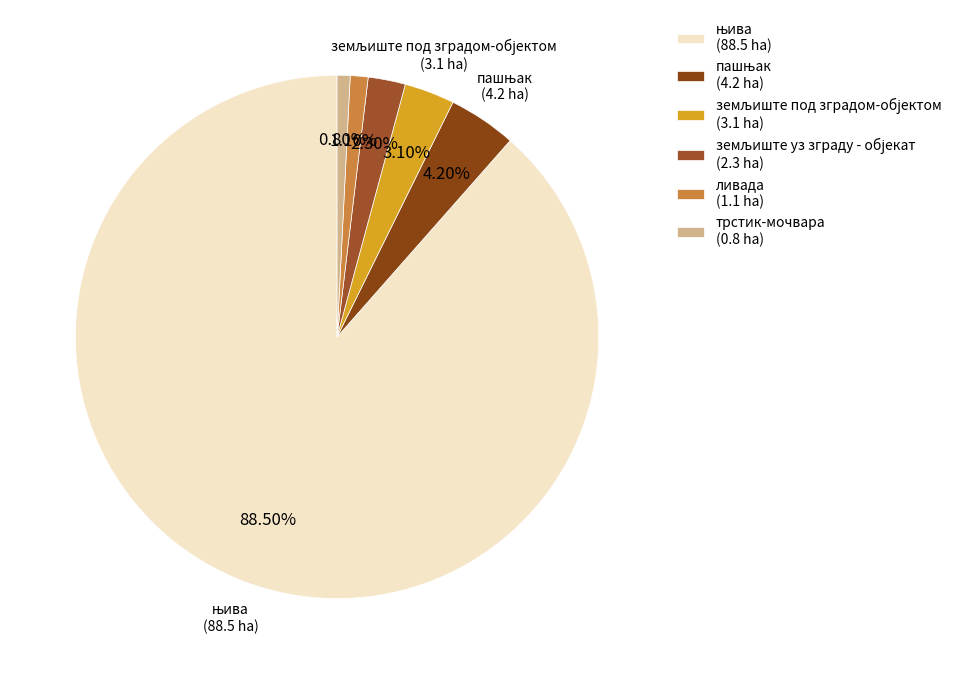

How many slices are in this pie chart?

6